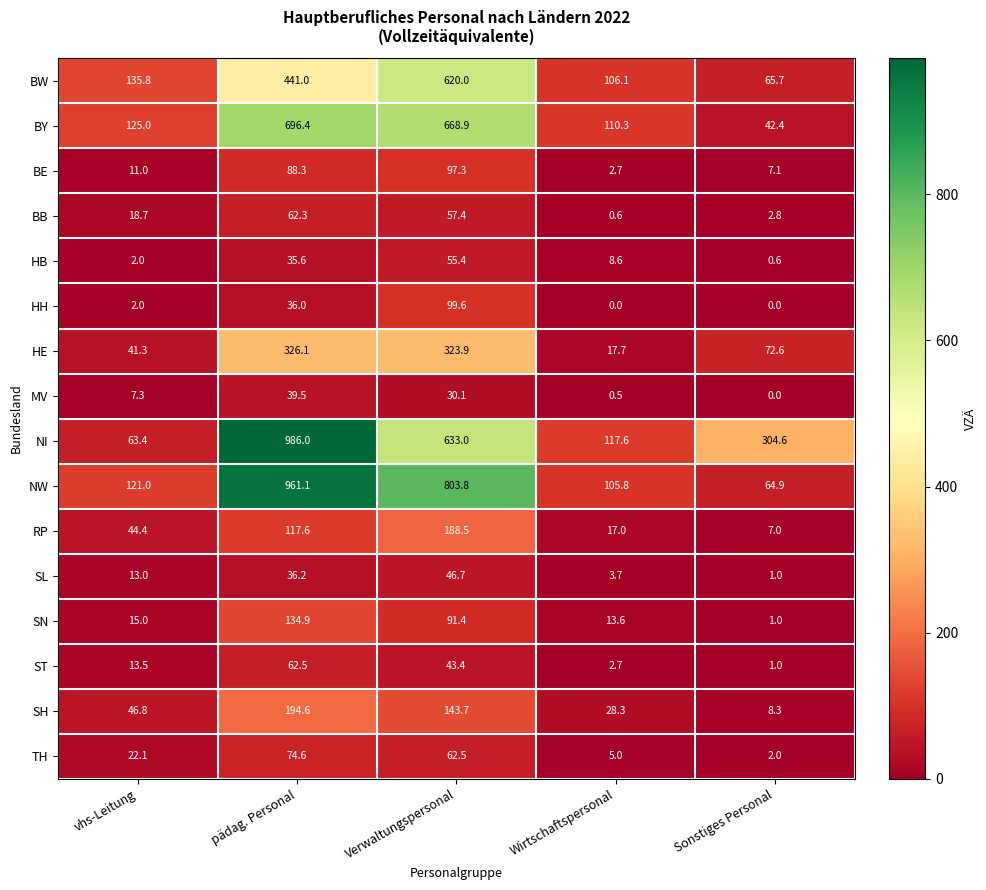

Which series has the widest spread of values?

NI